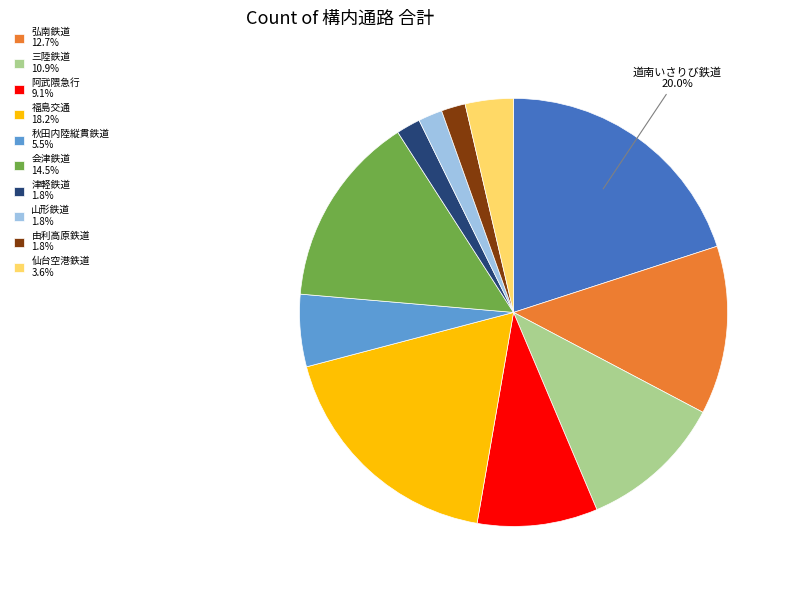

How many segments does this pie chart have?

11